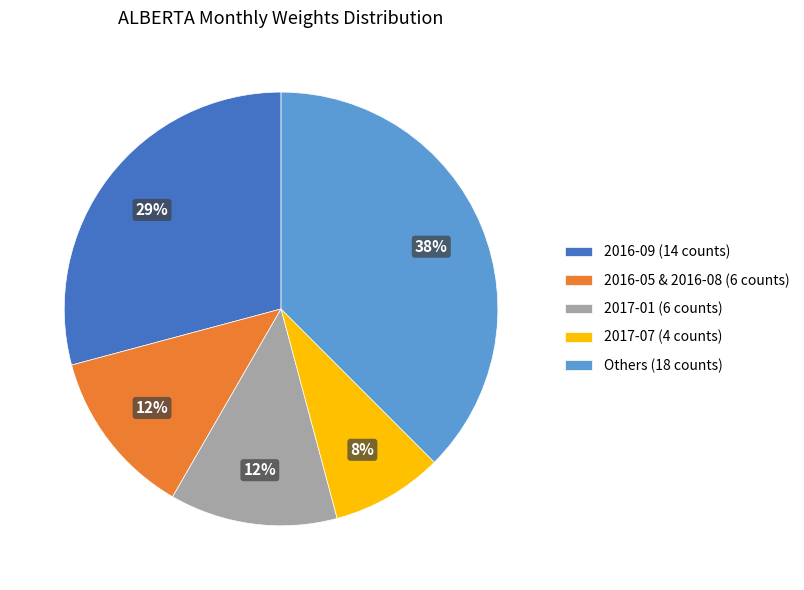

How many slices are in this pie chart?

5